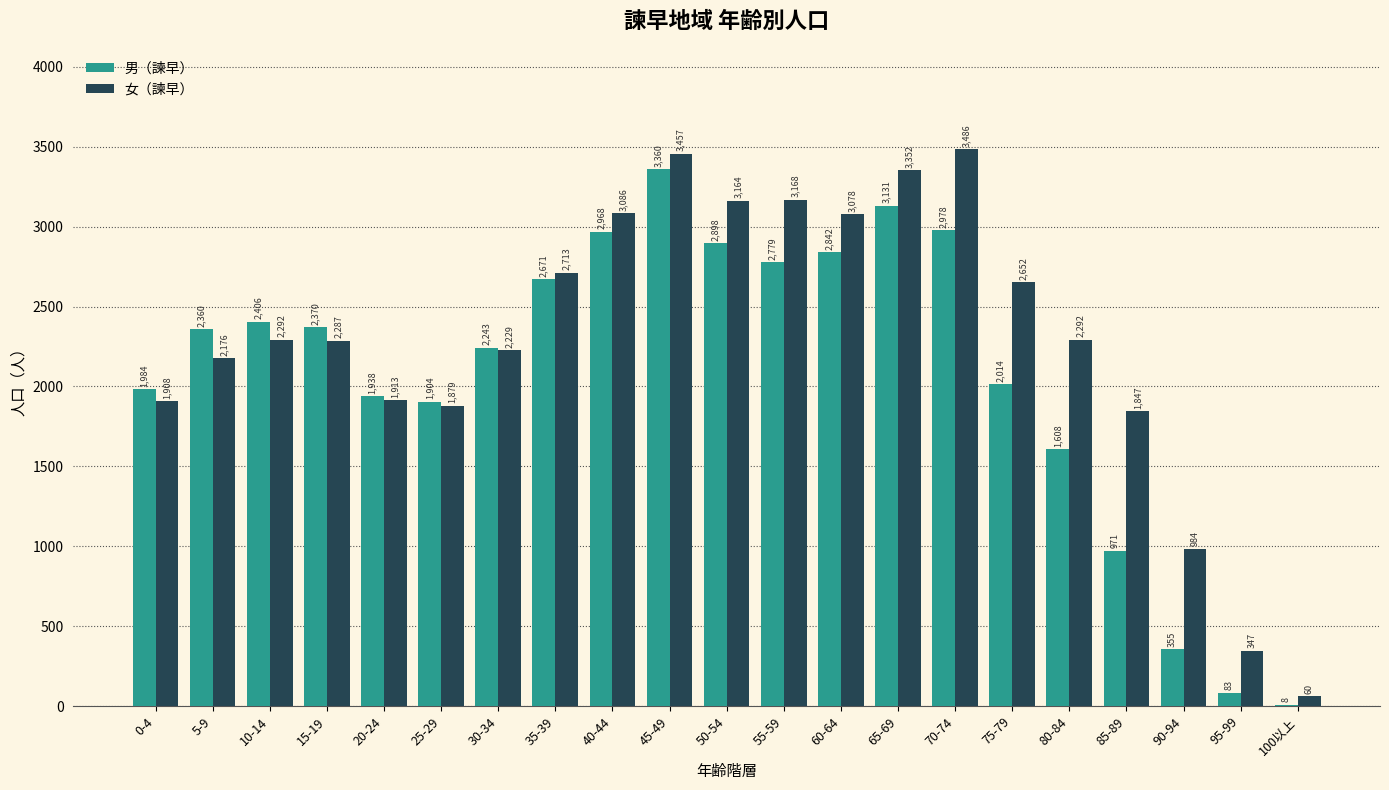

What is the highest value of the 女（諫早） series?

3486